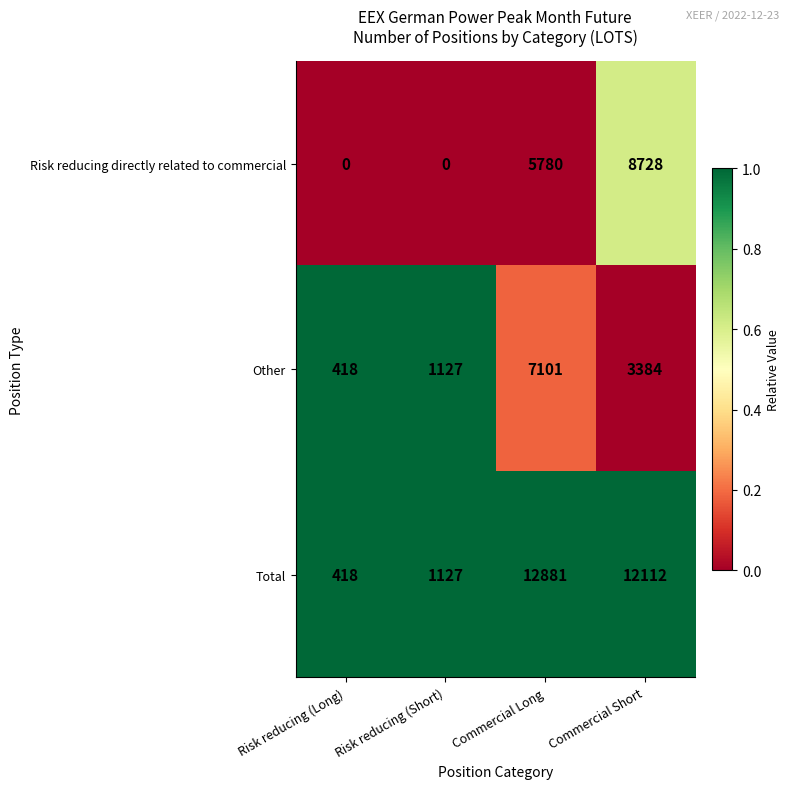

The value of Other at Commercial Long is 7101. True or false?

True